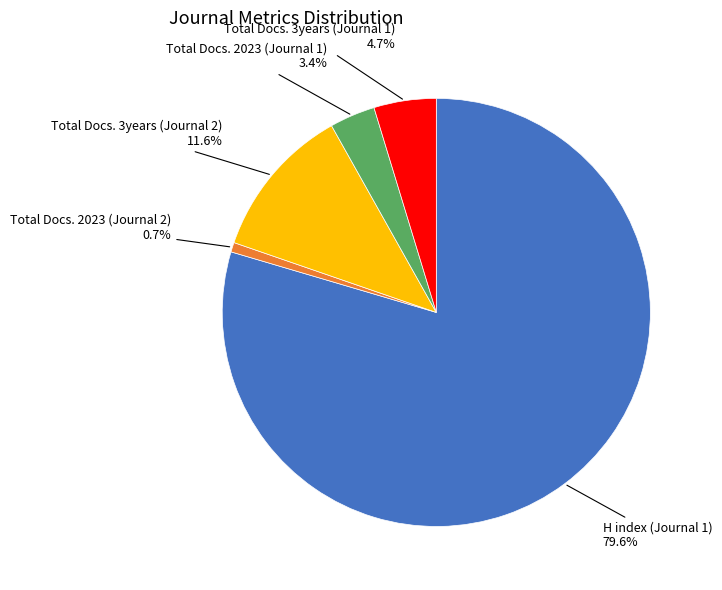

What is the ratio of the value at H index (Journal 1) 79.6% to the value at Total Docs. 3years (Journal 2) 11.6%?

6.9